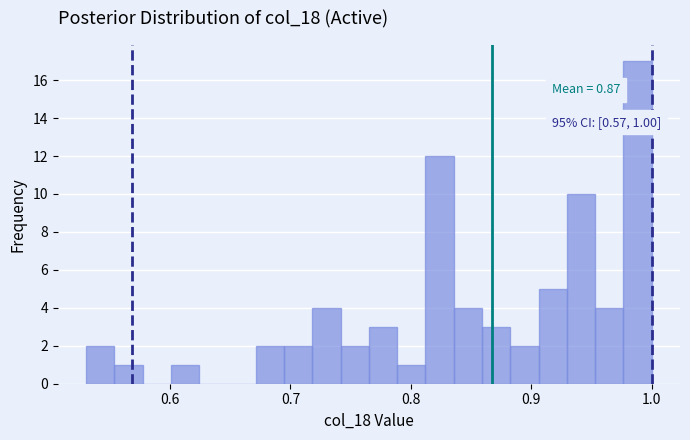

Around what value on the x-axis is the tallest bar? Give the approximate position of its centre, as read against the axis.

0.99